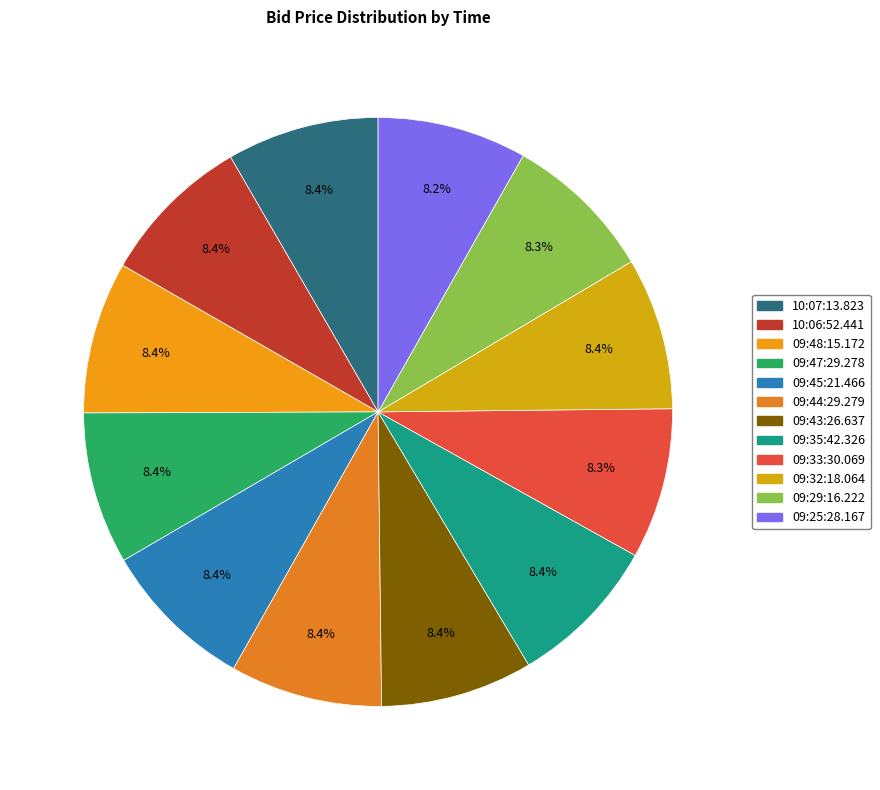

Does 09:43:26.637 represent more than half of the total?

No